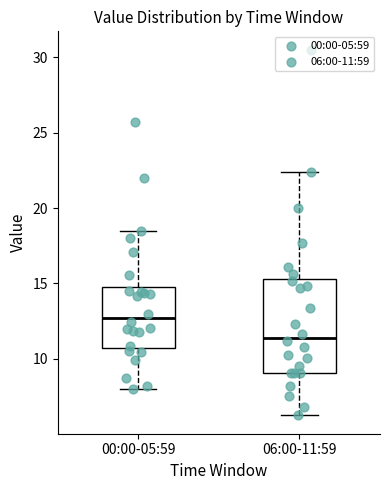

Reading left to right, transcribe this box plot: for each box, give where its median line is, the range the box spans, and where its two whiskers end, as read against the y-axis. The values are not printed on the chart, so give them approximately, as read against the axis.

00:00-05:59: median 12.5, box 11.0 to 15.0, whiskers 8.0 to 18.5
06:00-11:59: median 11.5, box 9.0 to 15.5, whiskers 6.5 to 22.5